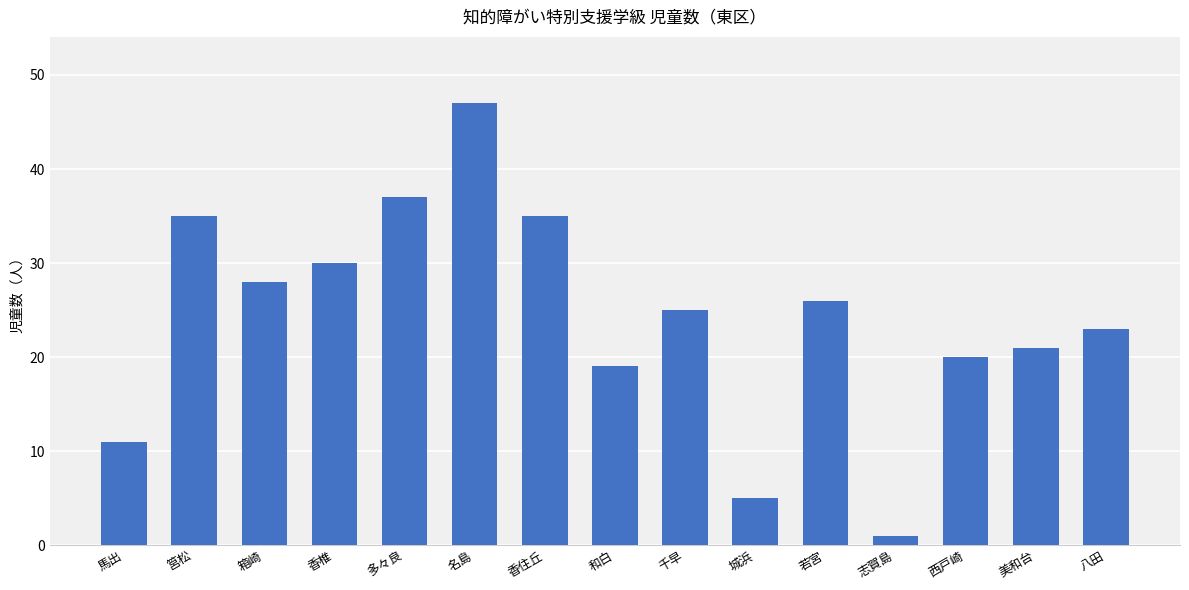

What position from the left is 香住丘?

7